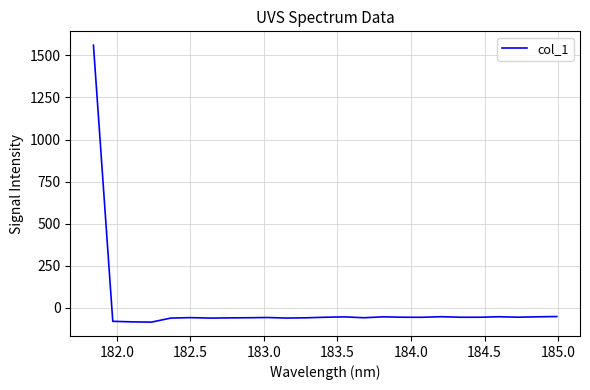

How many negative values are there?

24